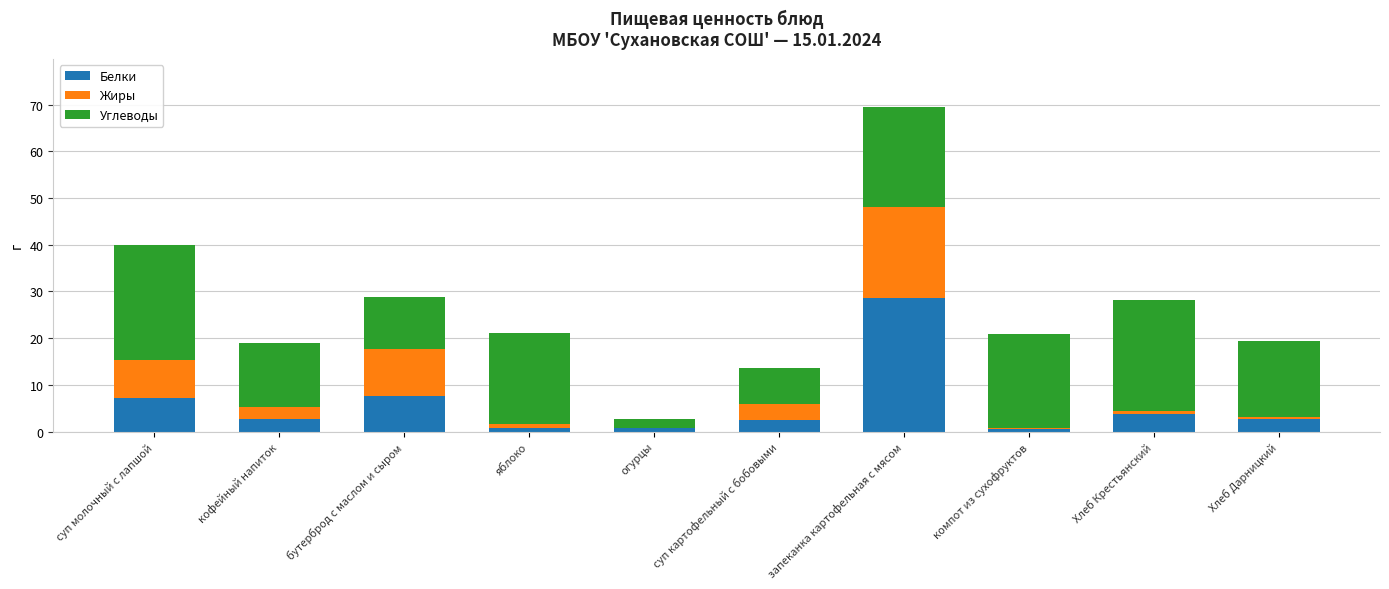

How many series are shown in this chart?

3